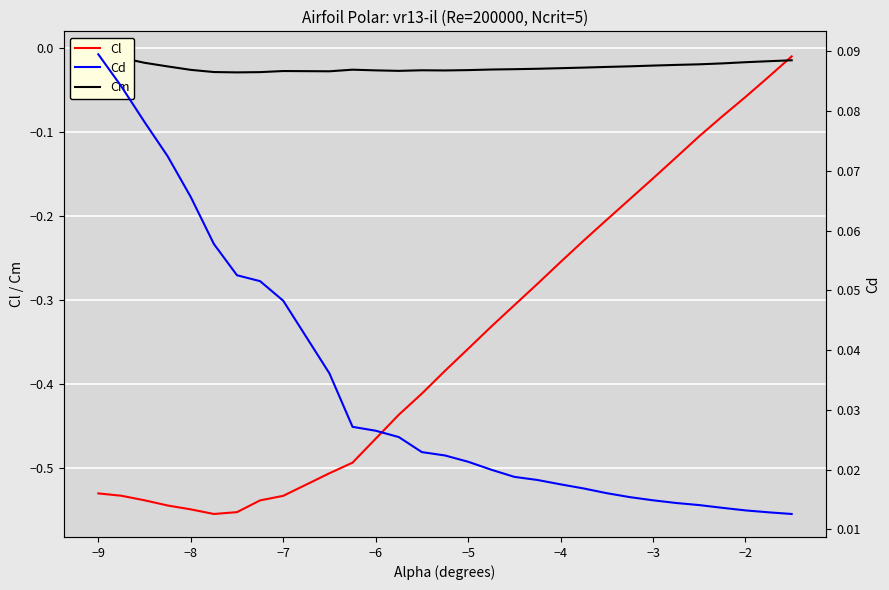

Which series has the largest range (max minus min)?

Cl